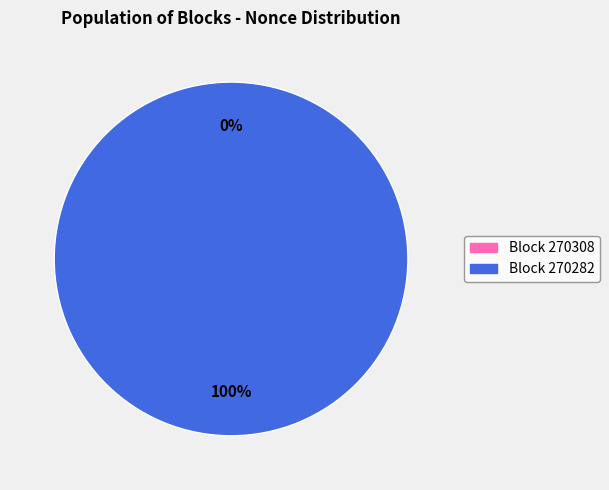

How many segments does this pie chart have?

2